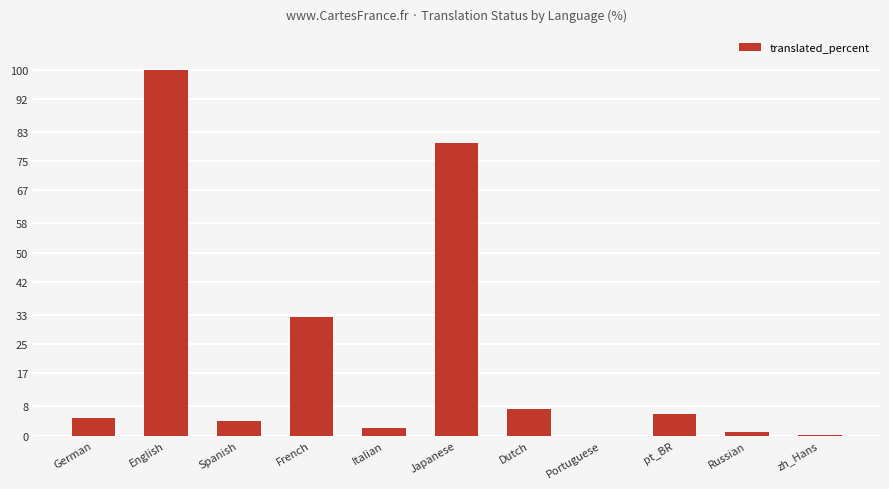

What is the greatest value displayed?

100.0